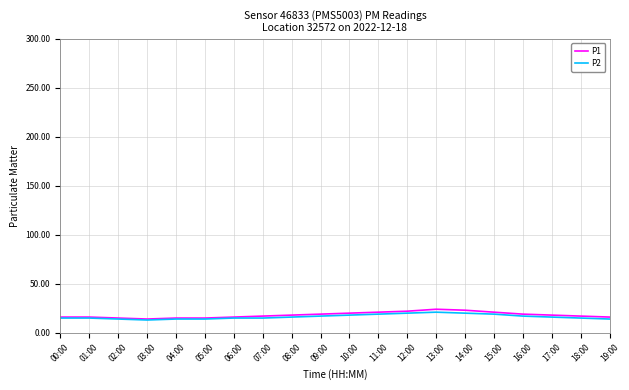

Is the value of P2 at 03:00 greater than the value of P1 at 14:00?

No